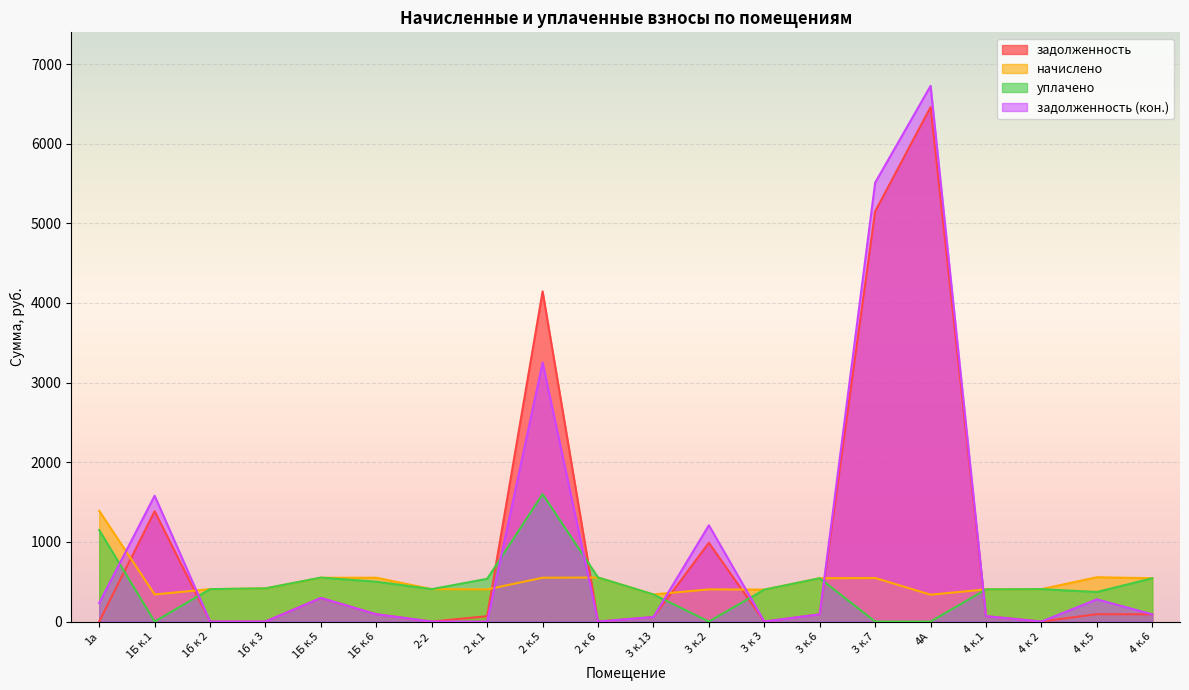

How many values in задолженность (кон.) are above zero?

13